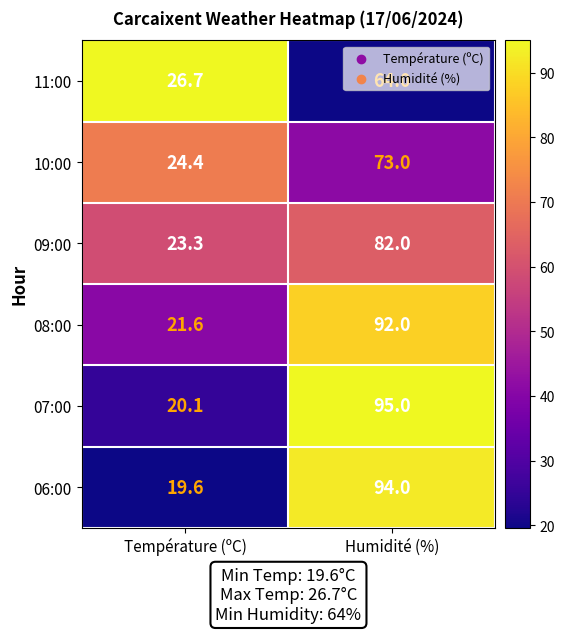

Which series has the widest spread of values?

07:00